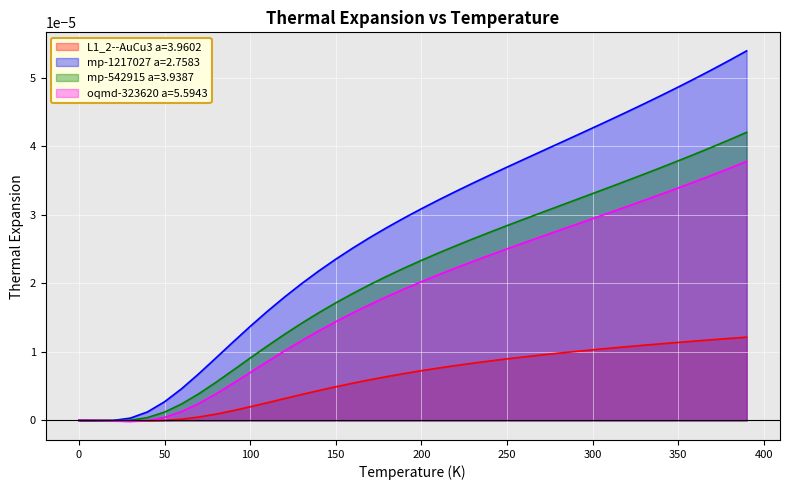

The value of oqmd-323620 a=5.5943 at 250.0 is 0.0. True or false?

False